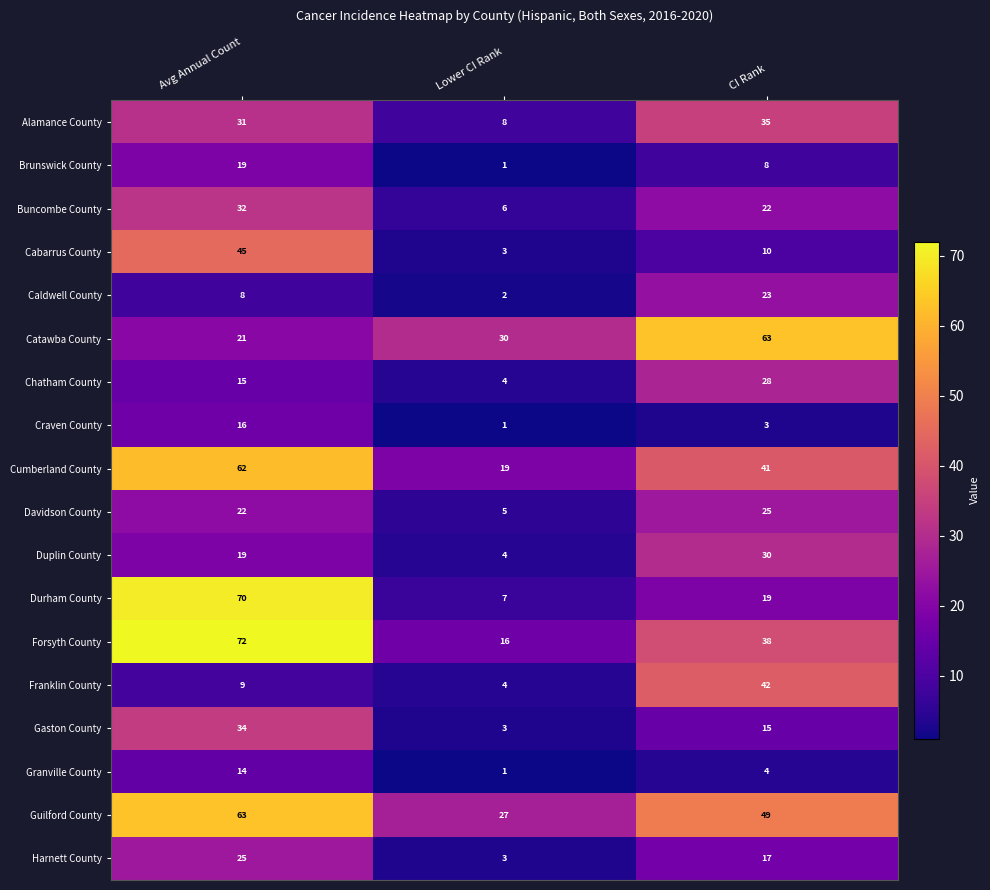

At which category does the chart reach its peak across all series?

Avg Annual Count